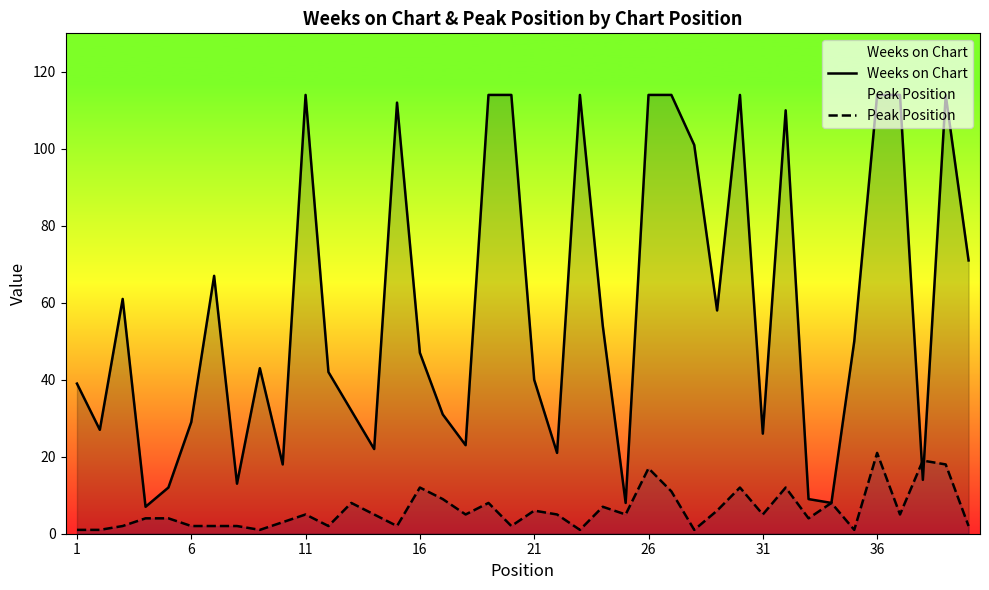

After their last crossing, which series has the higher values: Peak Position or Weeks on Chart?

Weeks on Chart